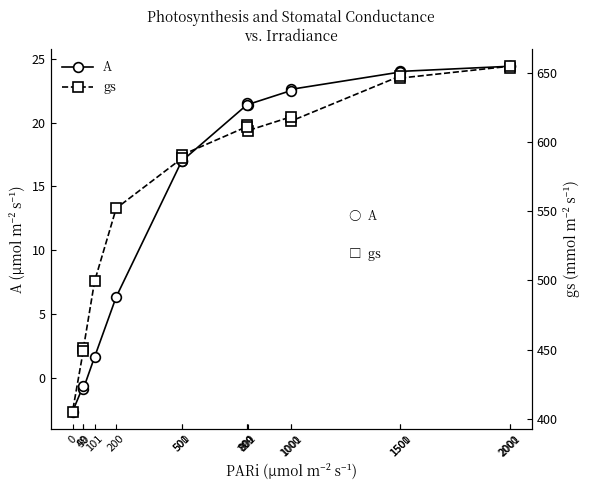

What is the difference between the A values at 2000 and 1501?

0.4